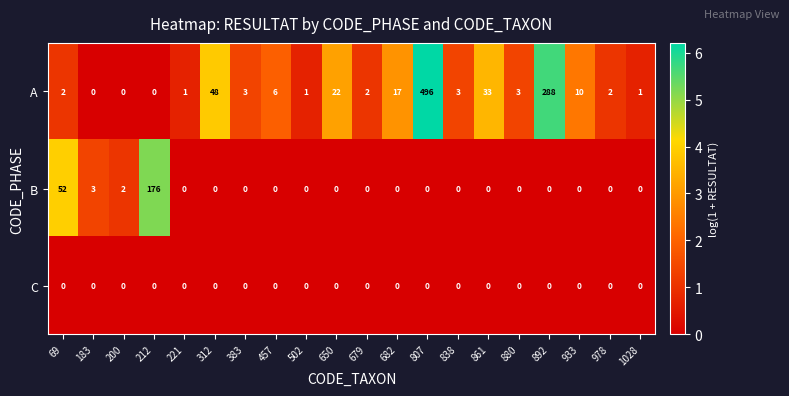

What is the spread (max minus min) of values at 838?

3